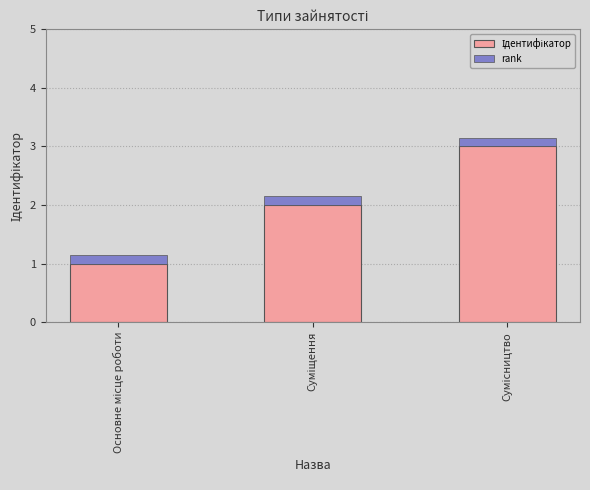

Rank the series by their average value, from lowest to highest.

rank, Ідентифікатор